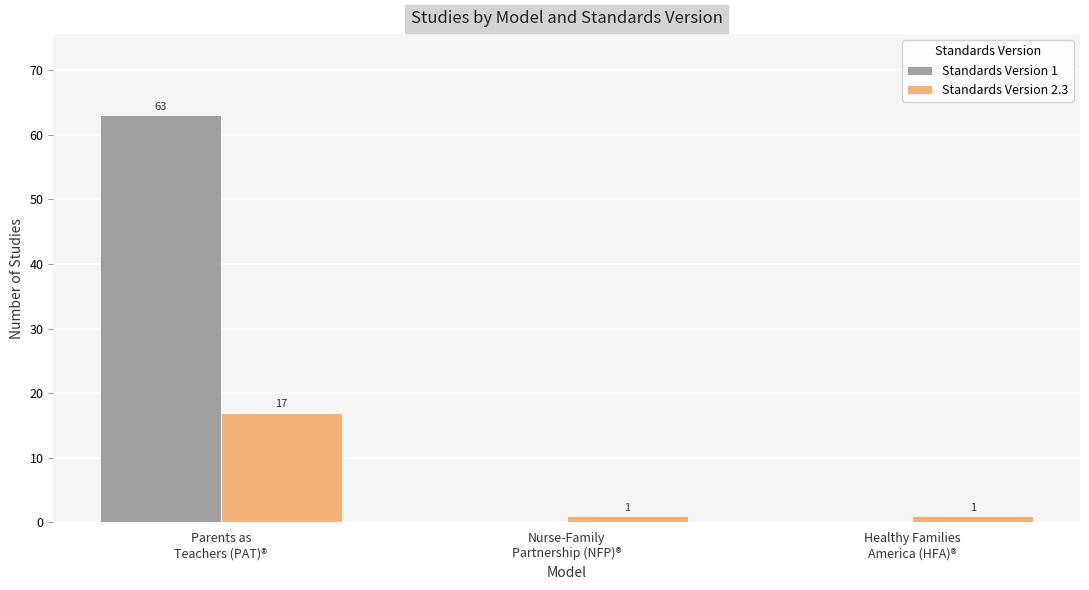

Which series has the largest total across all categories?

Standards Version 1